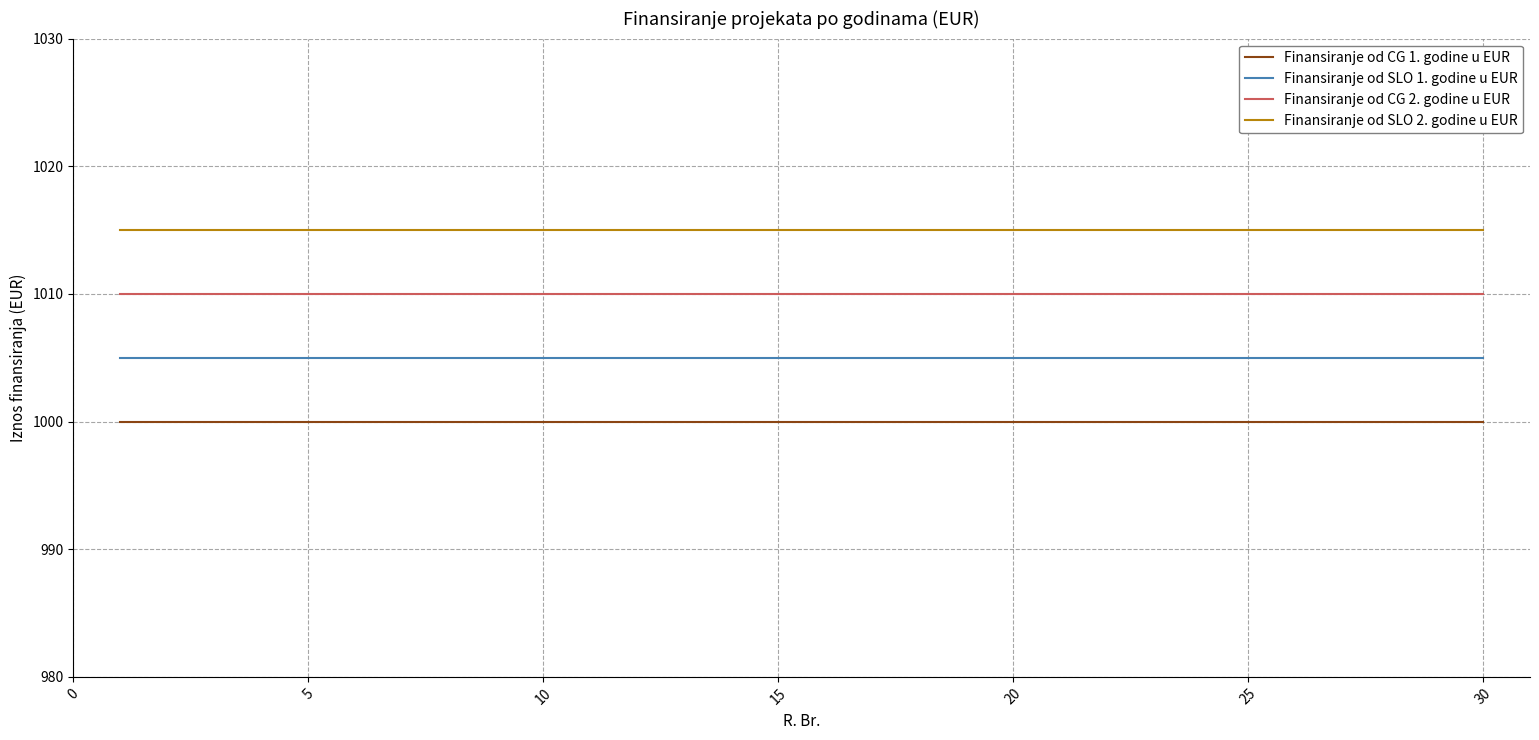

Reading right to left, transcribe all the data shown in this chart.

Finansiranje od CG 1. godine u EUR: 1000	1000	1000	1000	1000	1000	1000	1000	1000	1000	1000	1000	1000	1000	1000	1000	1000	1000	1000	1000	1000	1000	1000	1000	1000	1000	1000	1000	1000	1000
Finansiranje od SLO 1. godine u EUR: 1005	1005	1005	1005	1005	1005	1005	1005	1005	1005	1005	1005	1005	1005	1005	1005	1005	1005	1005	1005	1005	1005	1005	1005	1005	1005	1005	1005	1005	1005
Finansiranje od CG 2. godine u EUR: 1010	1010	1010	1010	1010	1010	1010	1010	1010	1010	1010	1010	1010	1010	1010	1010	1010	1010	1010	1010	1010	1010	1010	1010	1010	1010	1010	1010	1010	1010
Finansiranje od SLO 2. godine u EUR: 1015	1015	1015	1015	1015	1015	1015	1015	1015	1015	1015	1015	1015	1015	1015	1015	1015	1015	1015	1015	1015	1015	1015	1015	1015	1015	1015	1015	1015	1015